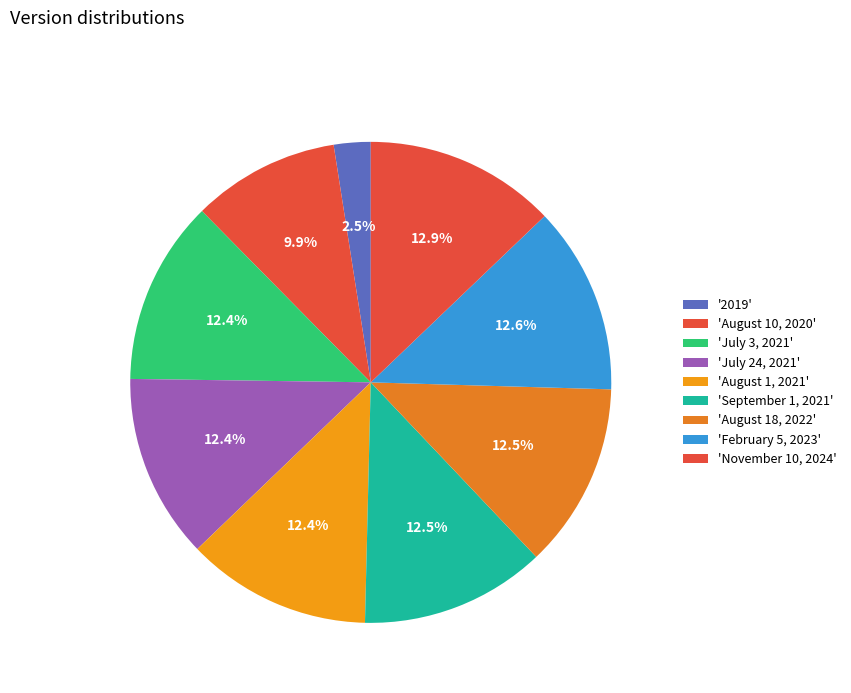

Count the number of slices in the pie.

9